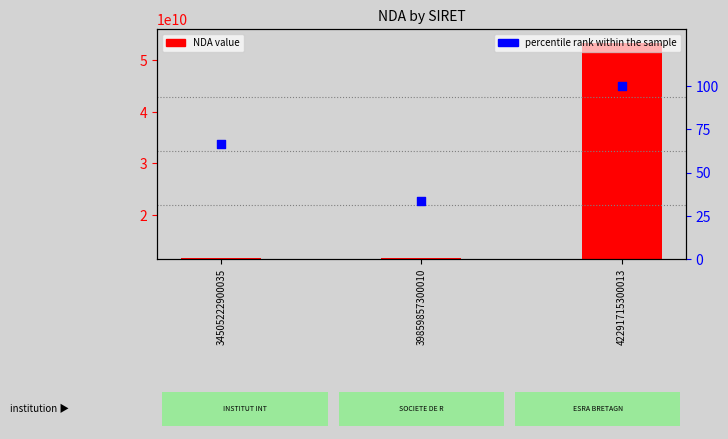

Which series reaches the minimum Y coordinate?

percentile rank within the sample